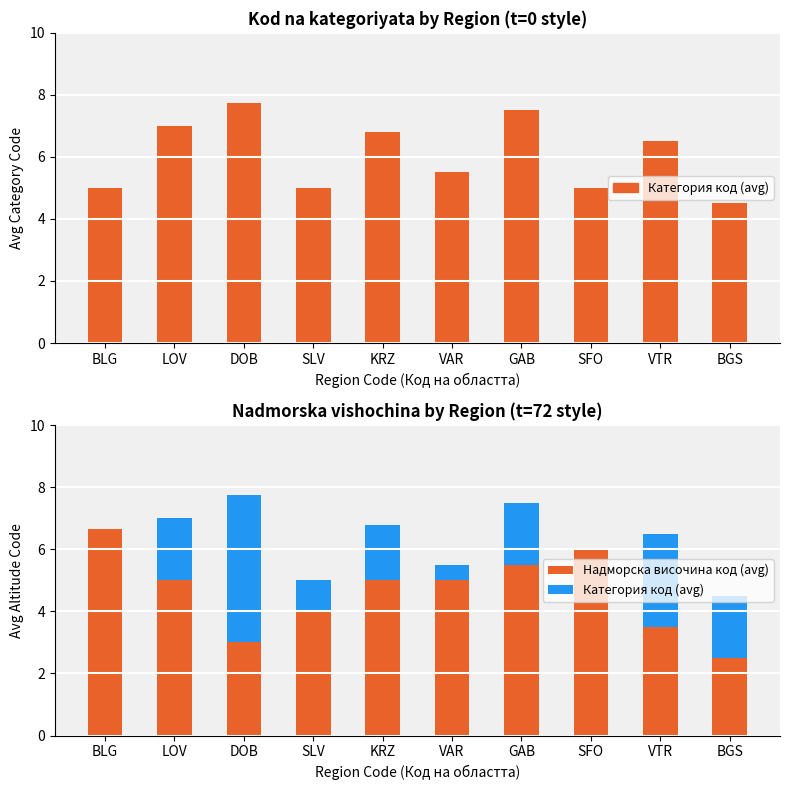

Which has a higher value, DOB or GAB?

DOB